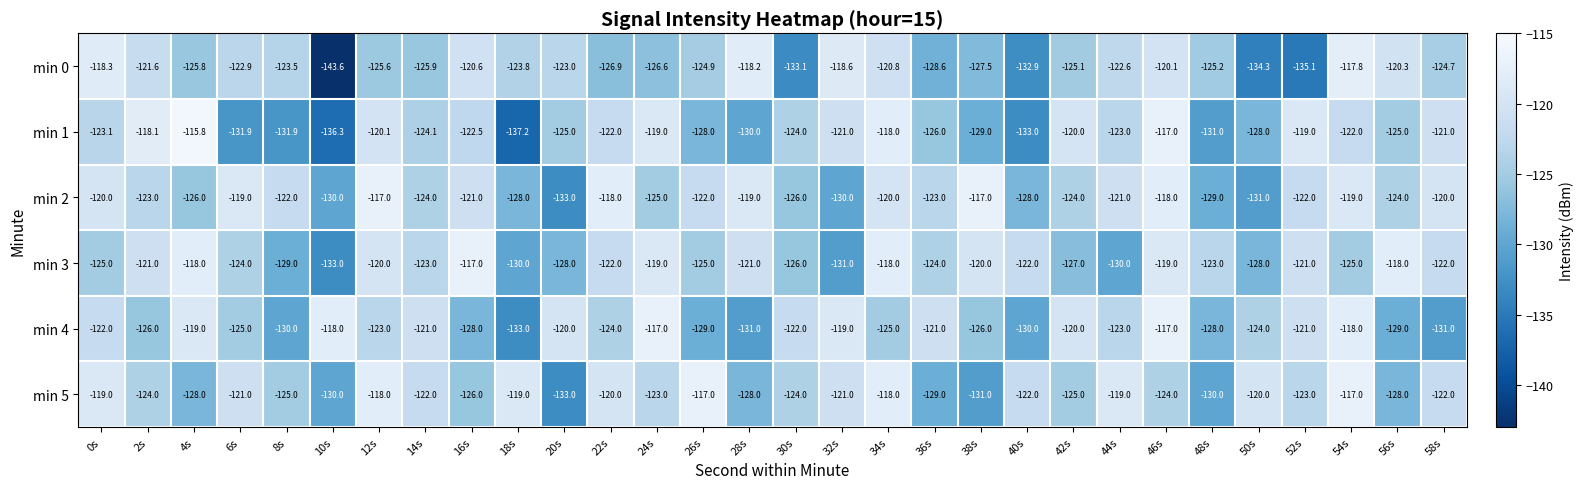

How many distinct data groups are displayed?

6